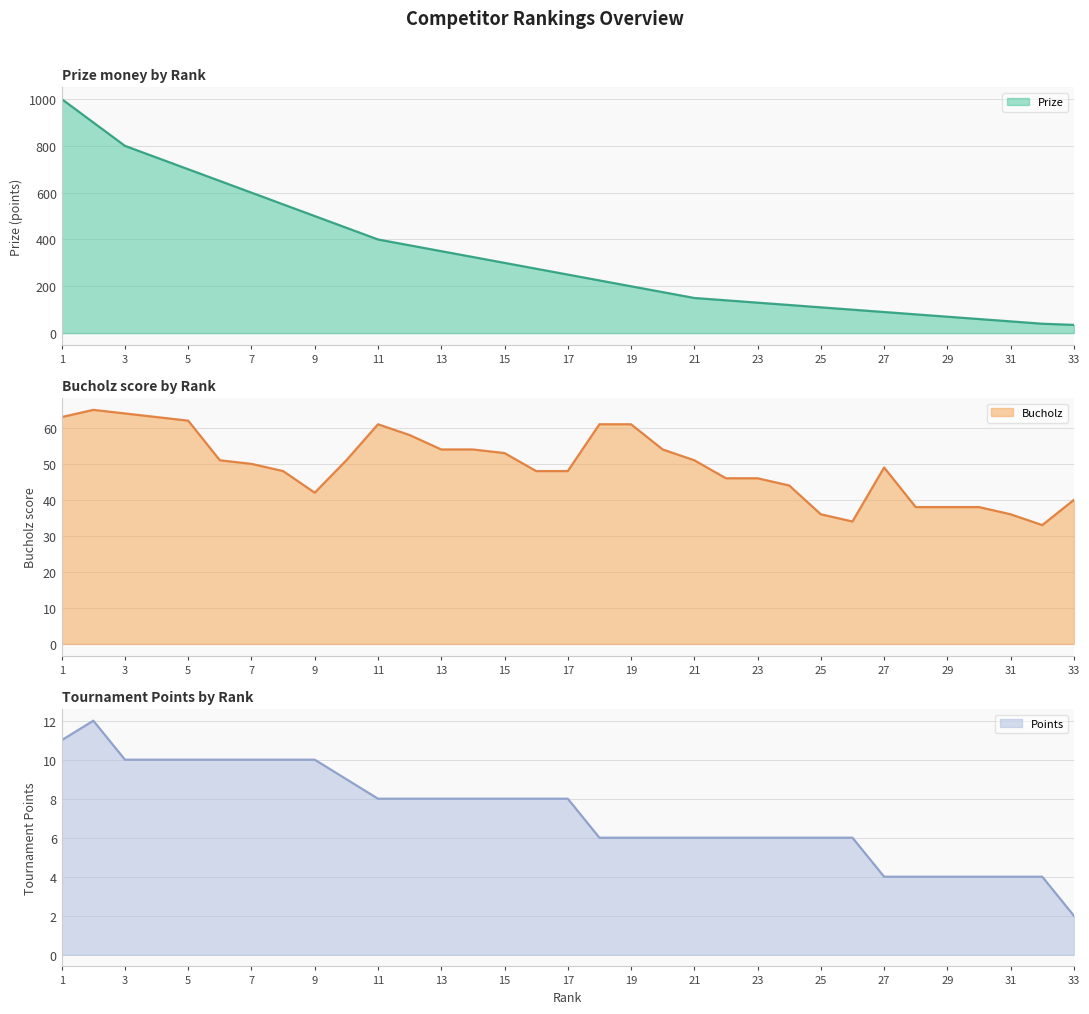

What is the value of the Points point at the 5th from the left?

10